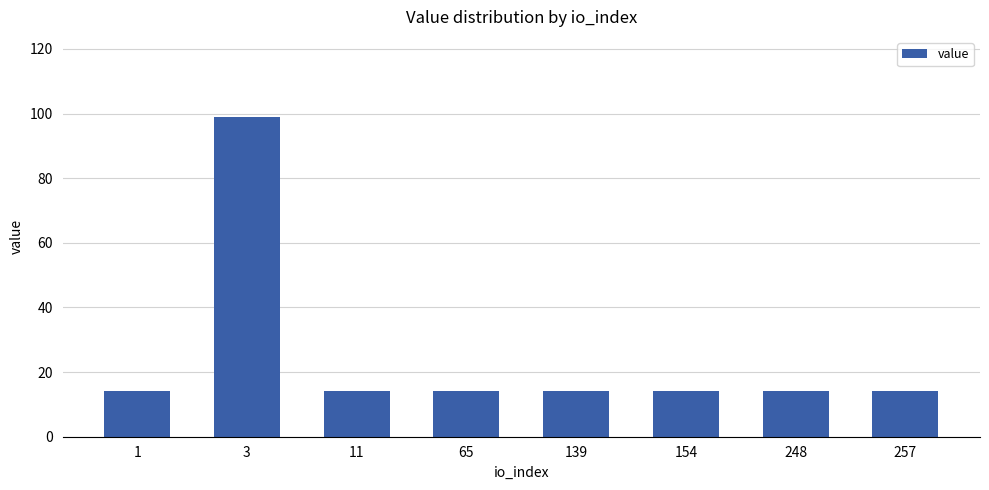

What is the minimum value shown in the chart?

14.1